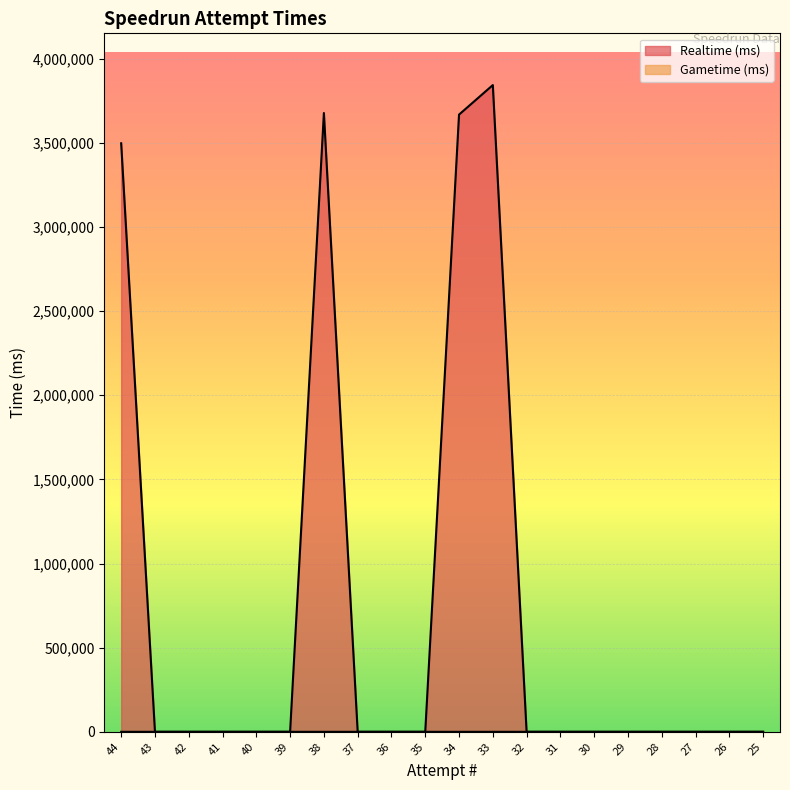

True or false: Realtime (ms) and Gametime (ms) cross at least once.

False